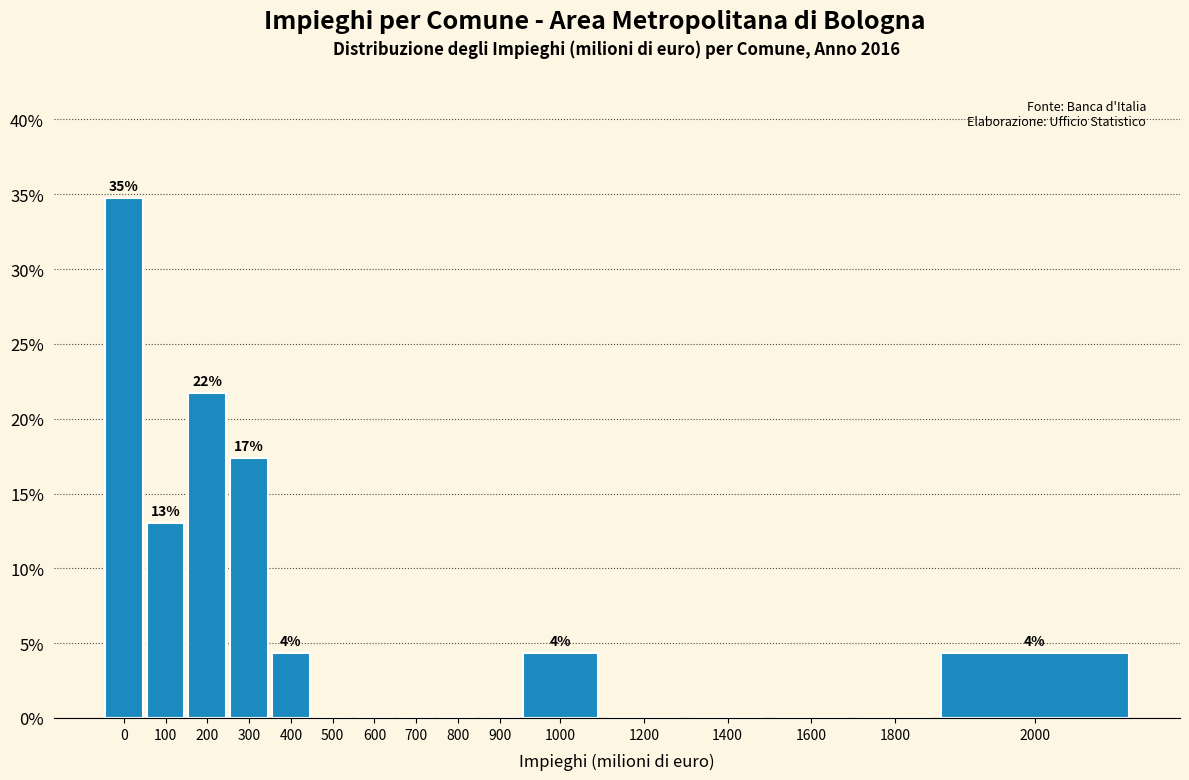

Reading left to right, transcribe all the data shown in this chart.

0=34.8	100=13.0	200=21.7	300=17.4	400=4.3	500=0.0	600=0.0	700=0.0	800=0.0	900=0.0	1000=4.3	1200=0.0	1400=0.0	1600=0.0	1800=0.0	2000=4.3